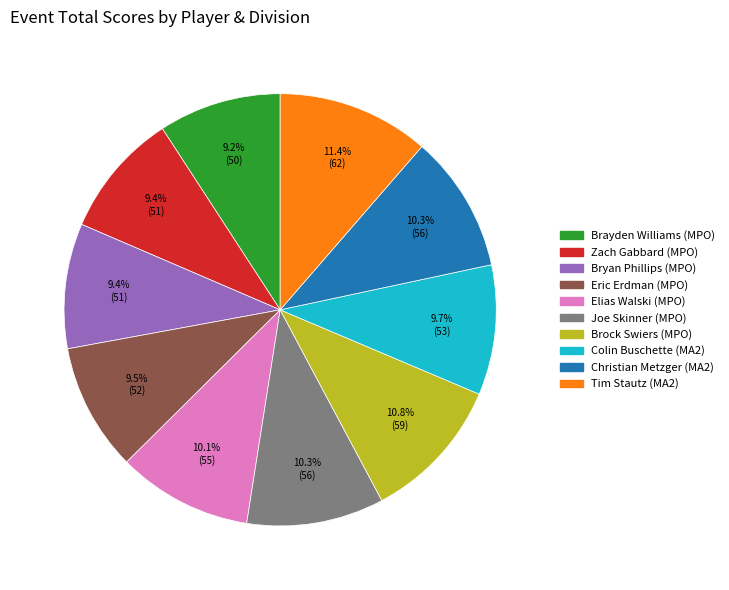

Which has a higher value, Colin Buschette (MA2) or Tim Stautz (MA2)?

Tim Stautz (MA2)